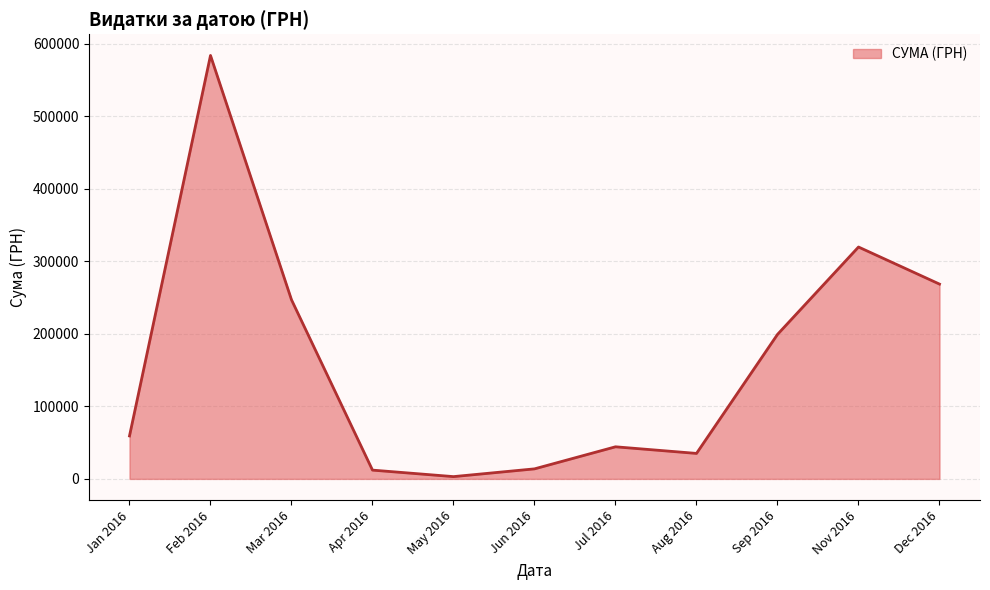

True or false: the data has more than 0 interior local peaks.

True